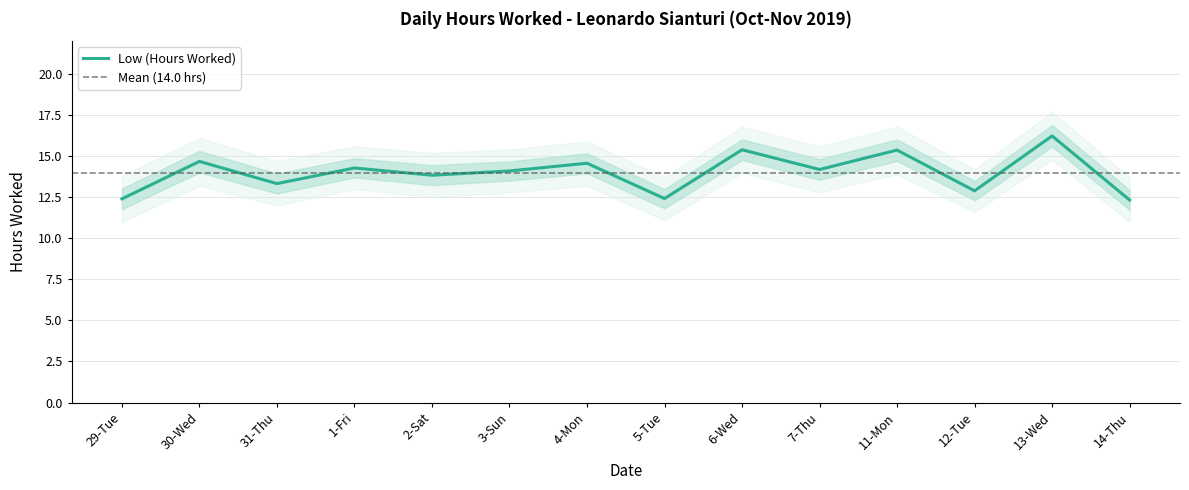

What value does the data have at 11-Mon?

15.4